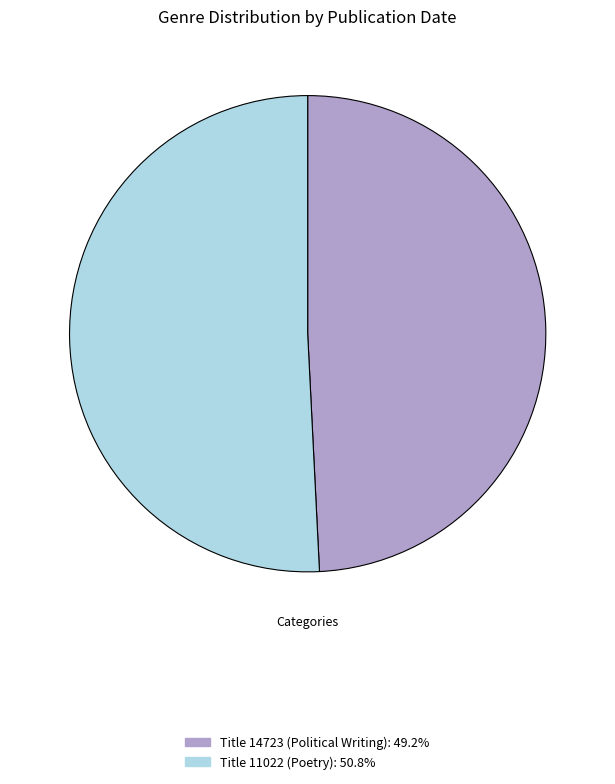

Does any single category account for the majority?

Yes